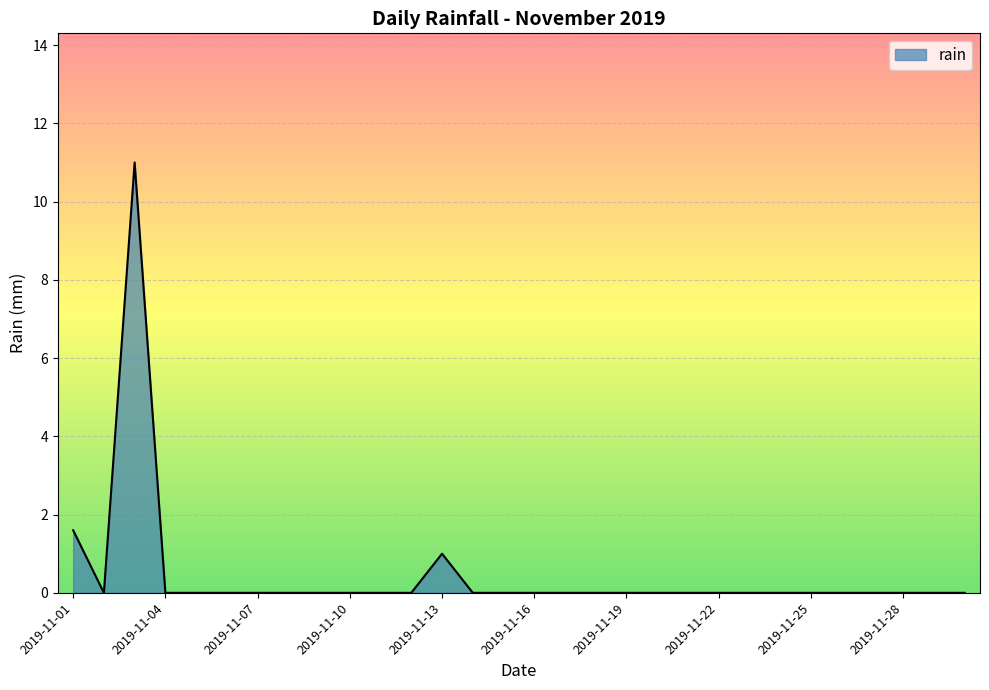

How many lines are shown in the chart?

1